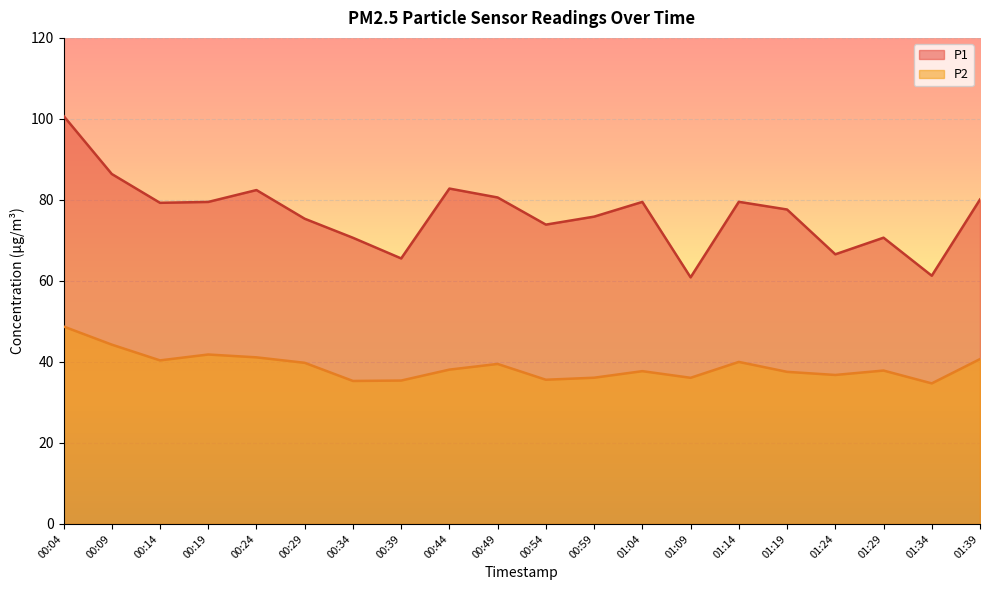

At how many categories does at least one series exceed 74?

13